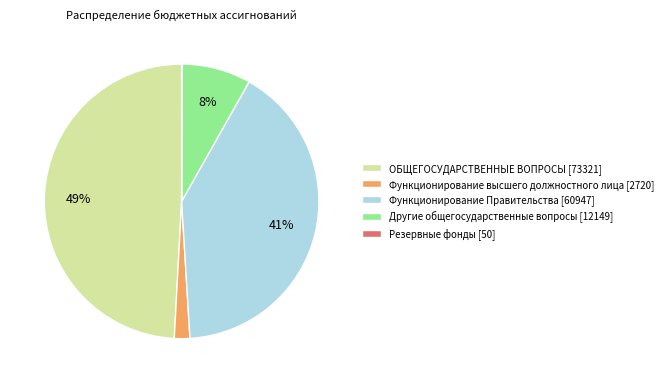

To the nearest percent, what percentage of the pie is Функционирование Правительства?

41%